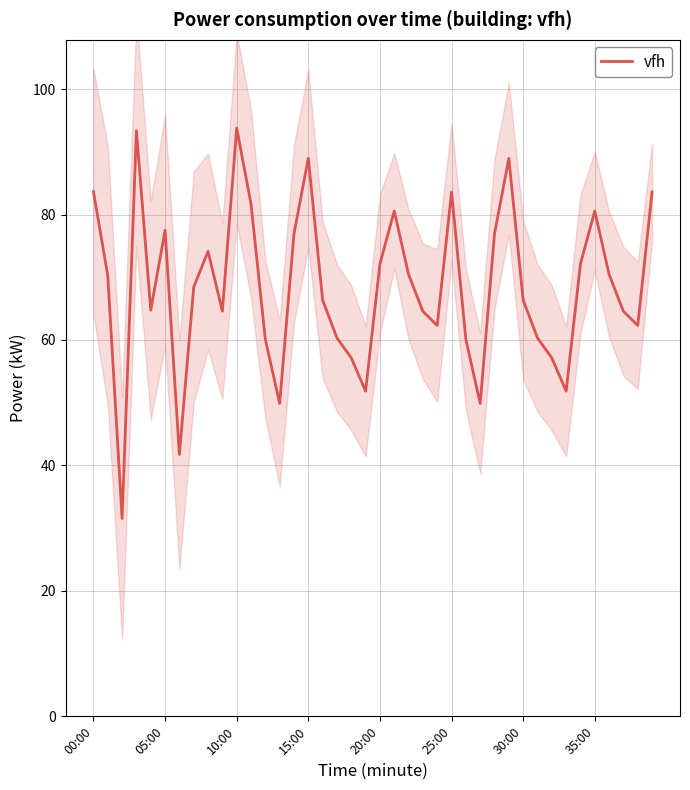

Reading right to left, what are all the values shown in this chart?

83.6	62.3	64.6	70.5	80.6	72.1	51.8	57.1	60.3	66.4	89.0	76.9	49.9	60.1	83.6	62.3	64.6	70.5	80.6	72.1	51.8	57.1	60.3	66.4	89.0	76.9	49.9	60.1	81.7	93.8	64.6	74.1	68.4	41.7	77.5	64.7	93.3	31.6	70.2	83.6